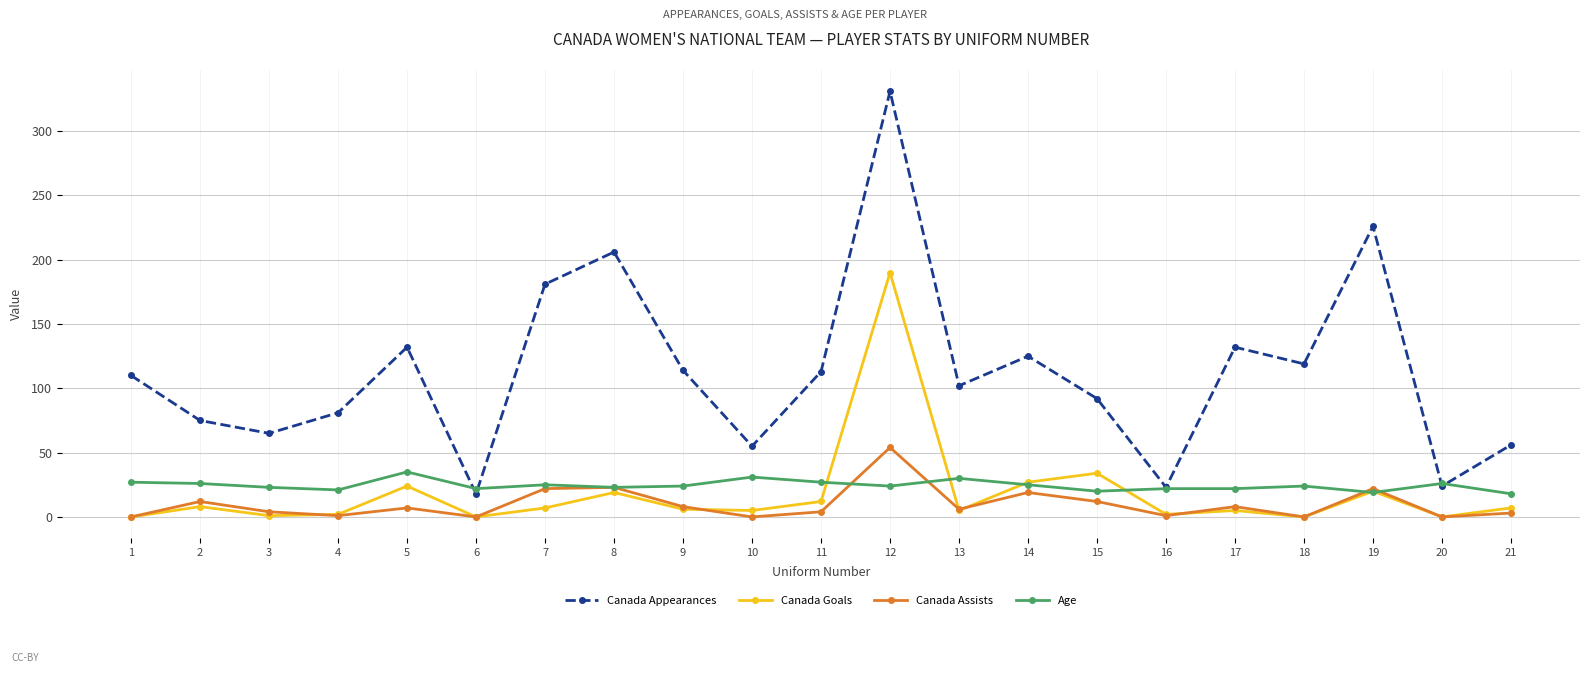

At which category does the chart reach its peak across all series?

12